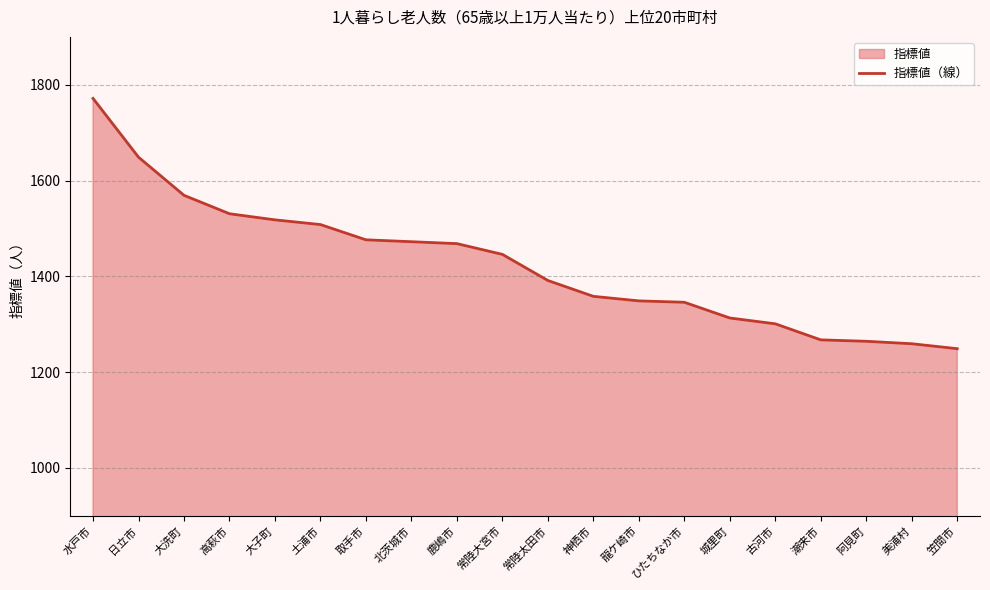

The chart shows a value of 296.2 at 神栖市. True or false?

False